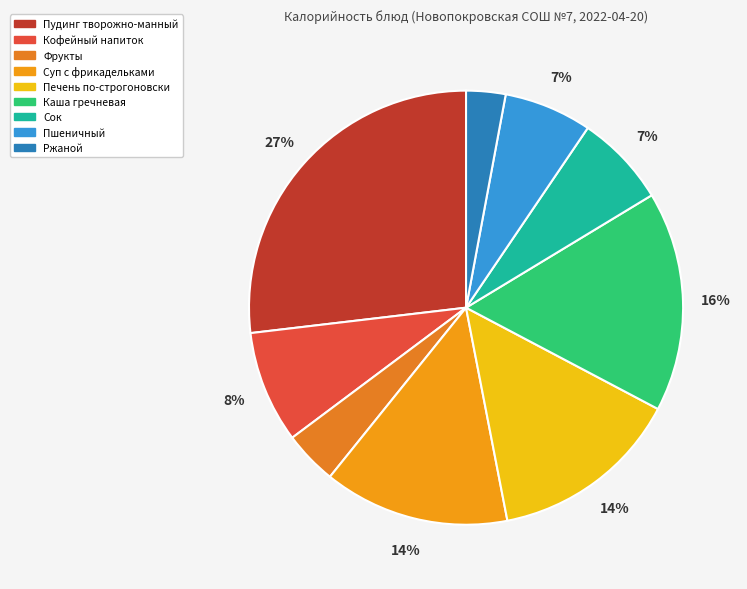

Is Фрукты the majority of the pie?

No